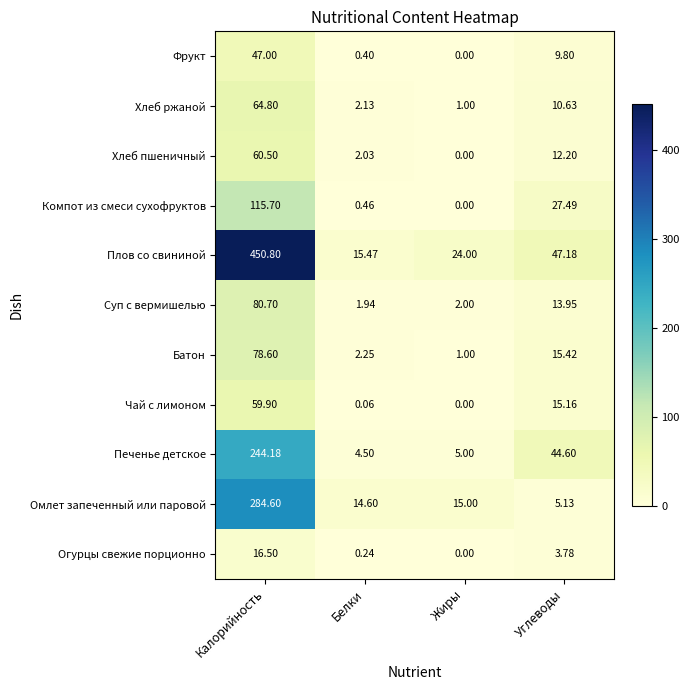

Which label corresponds to the largest value in the chart?

Калорийность